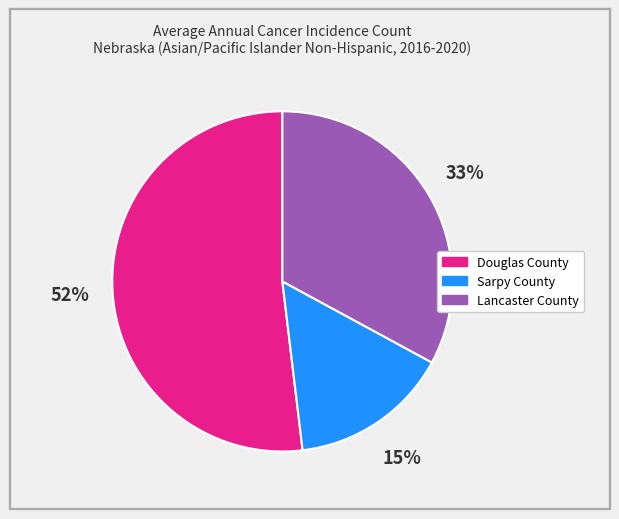

Approximately how many times larger is the value at Sarpy County compared to Lancaster County?

0.5